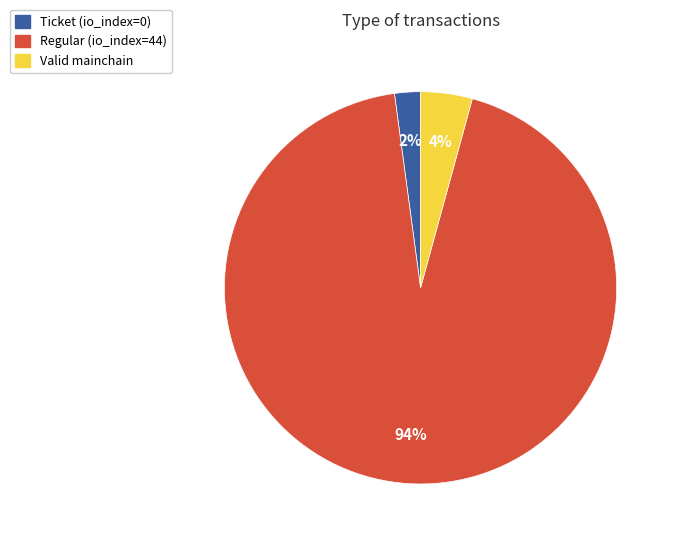

To the nearest percent, what is the average slice percentage?

33%